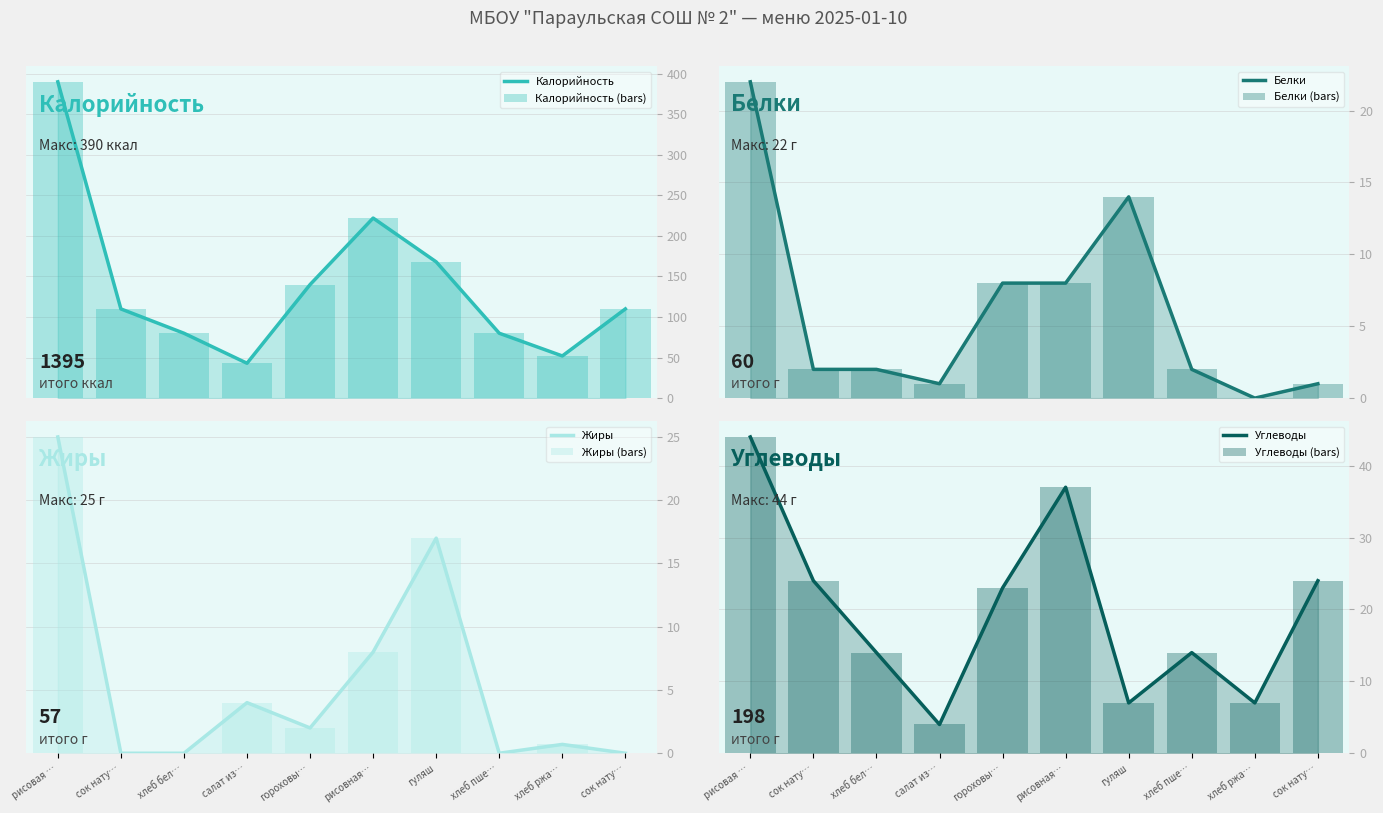

At which category is the sum across all series the highest?

рисовая …